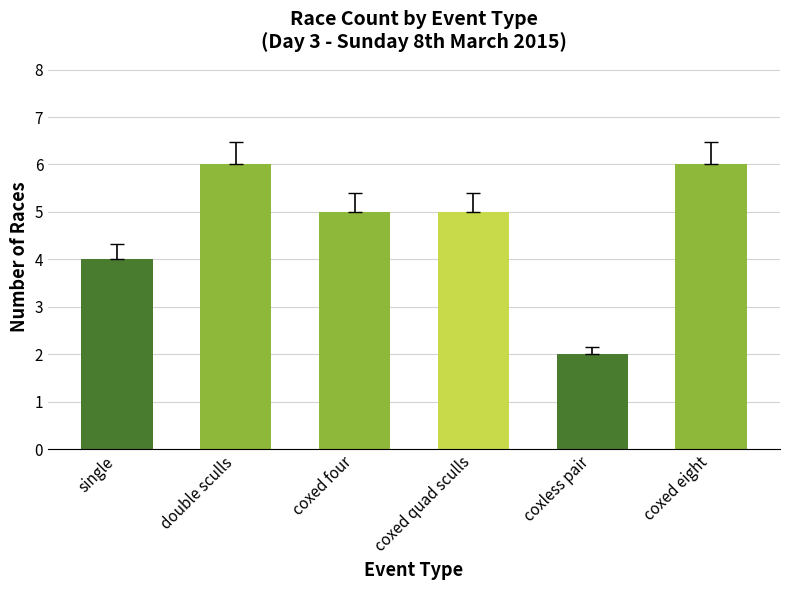

What is the label of the 3rd bar from the left?

coxed four